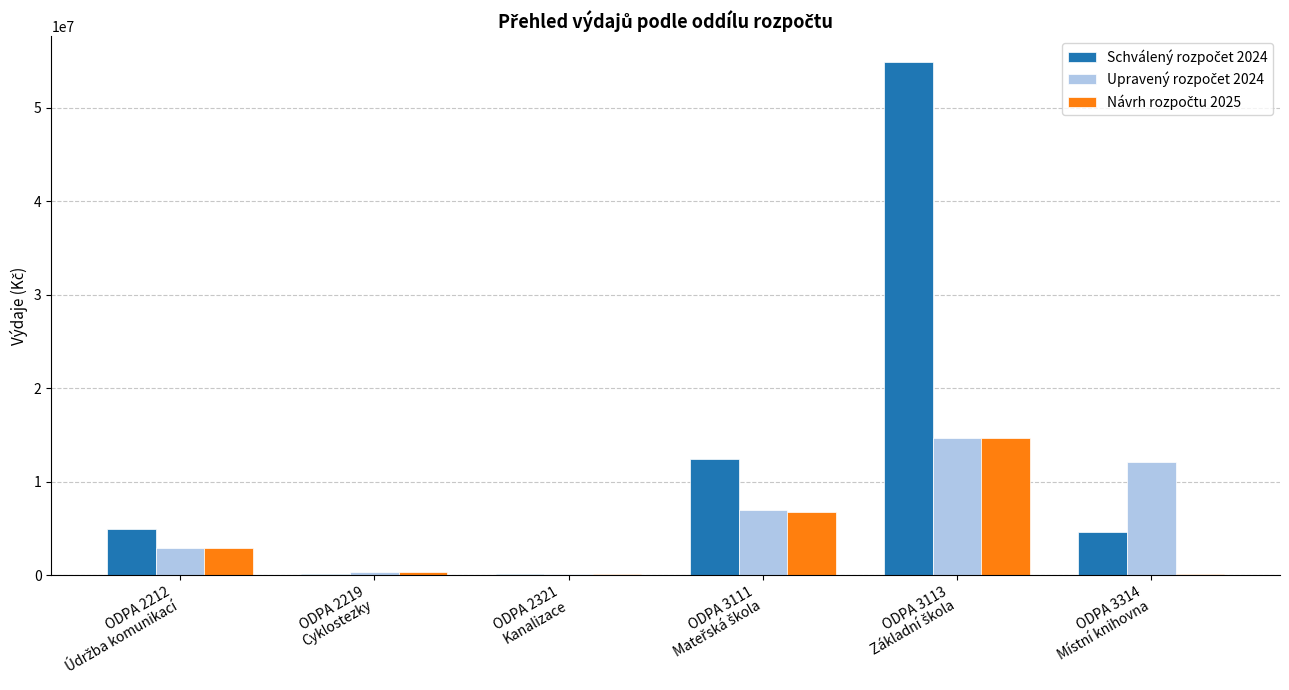

What is the greatest value displayed?

54900500